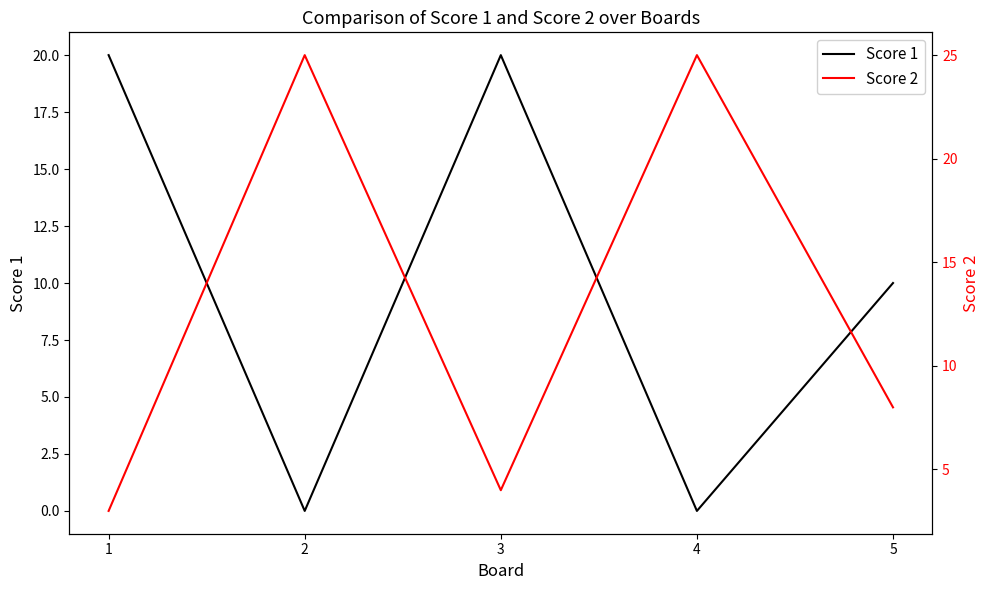

At which category does Score 2 reach its first local peak?

2